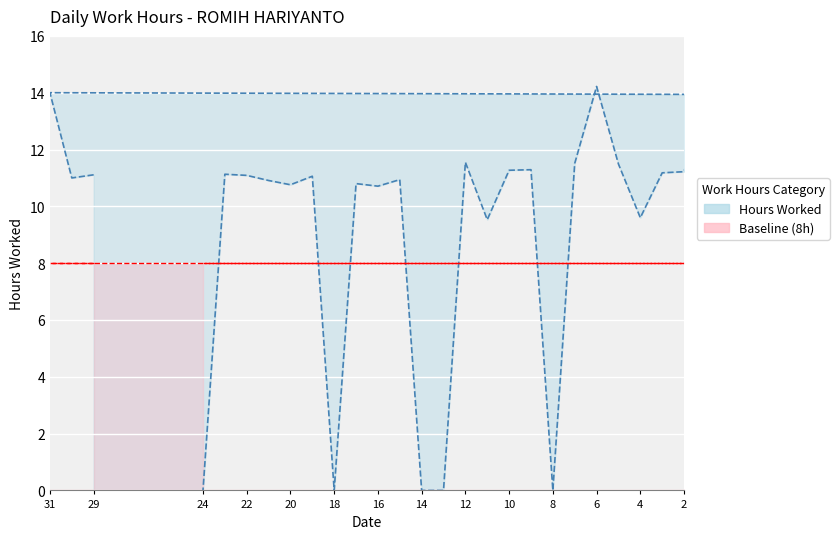

What is the difference between the second highest and second lowest values in the Hours Worked (line) series?

14.0